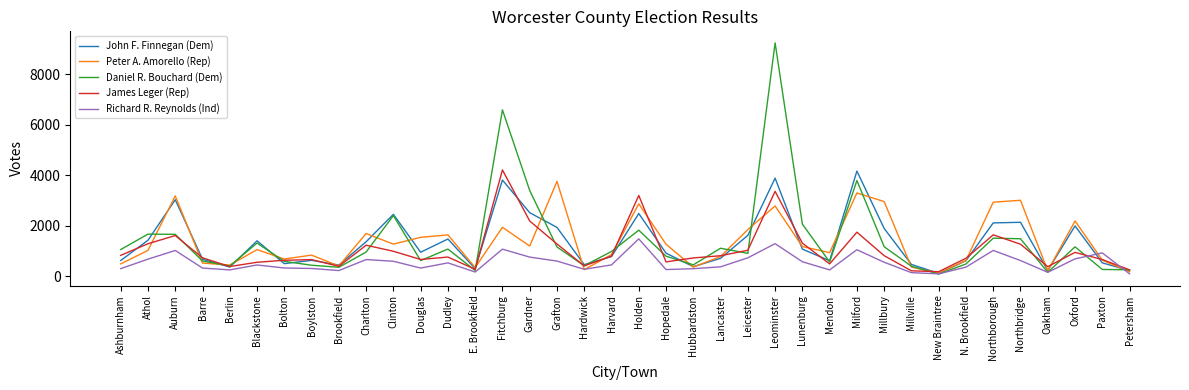

At which category does John F. Finnegan (Dem) reach its first local peak?

Auburn